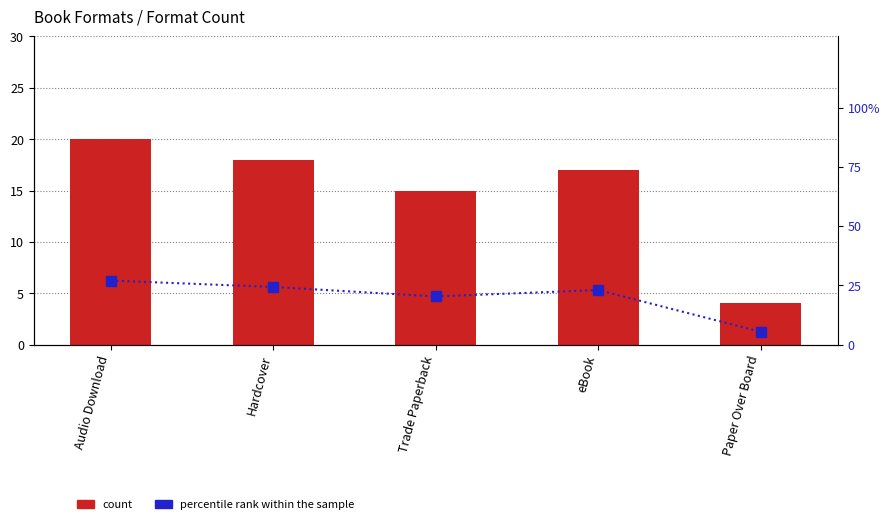

What is the difference between the second highest and second lowest values in the percentile rank within the sample series?

4.0